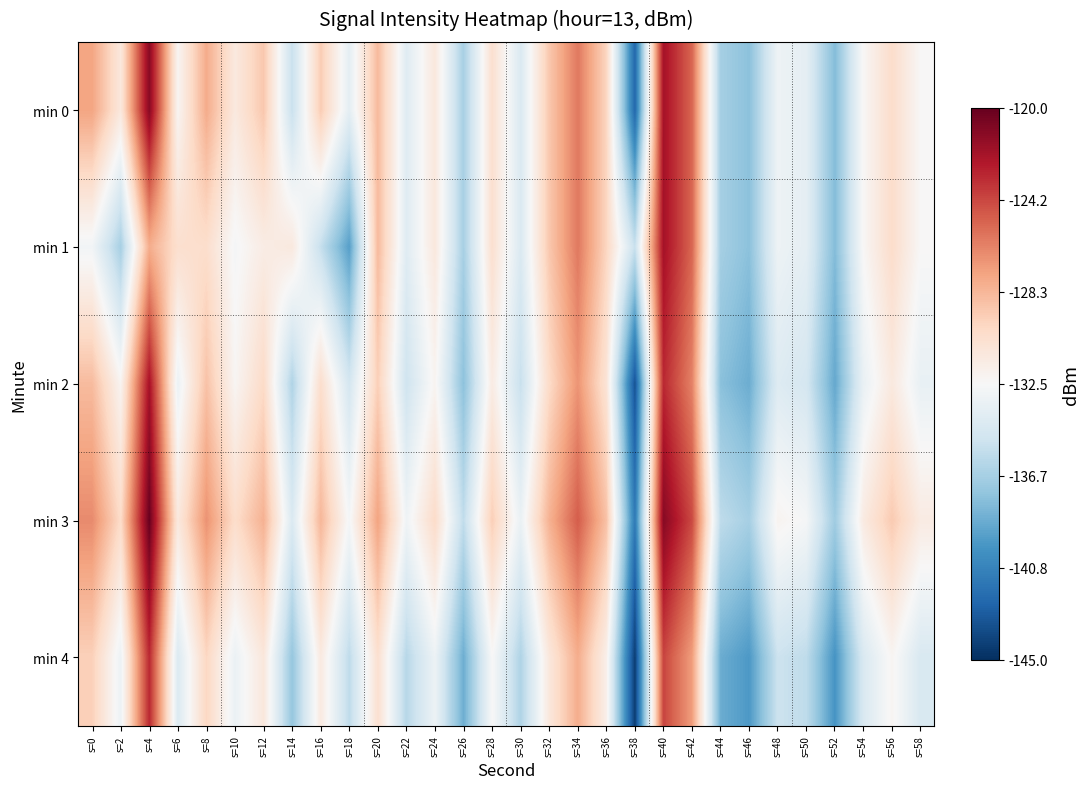

How many data points does each series have?

30